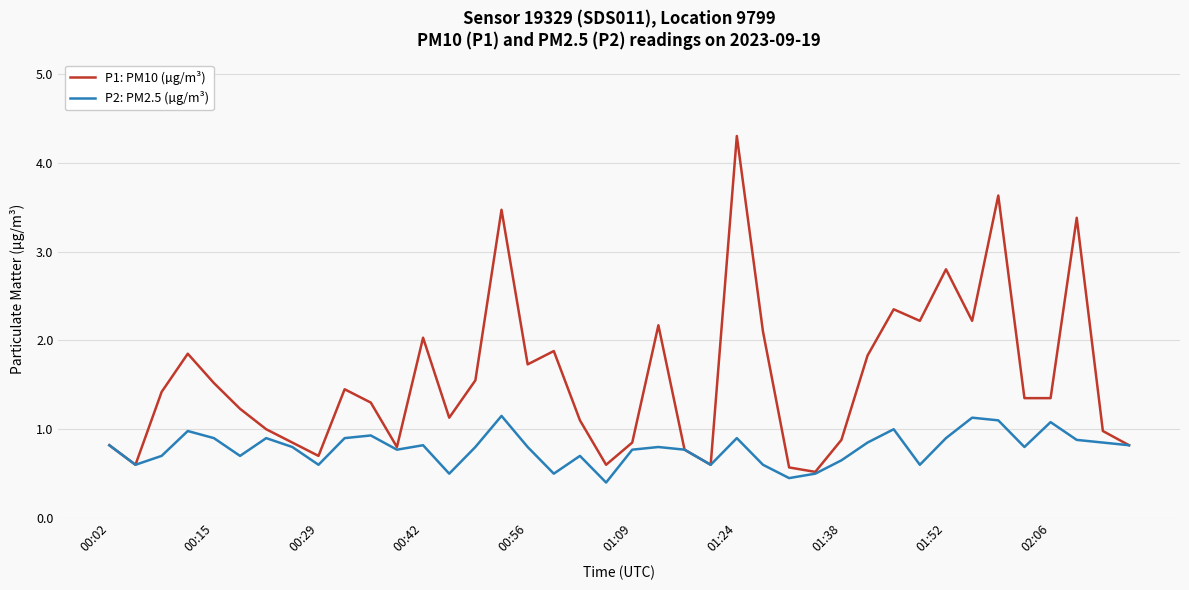

Rank the series by their average value, from highest to lowest.

P1: PM10 (µg/m³), P2: PM2.5 (µg/m³)